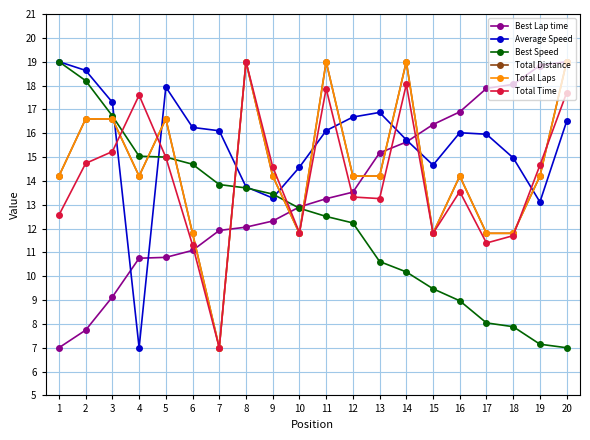

In Total Time, how many points are lower than both neighbors (excluding endpoints)?

5